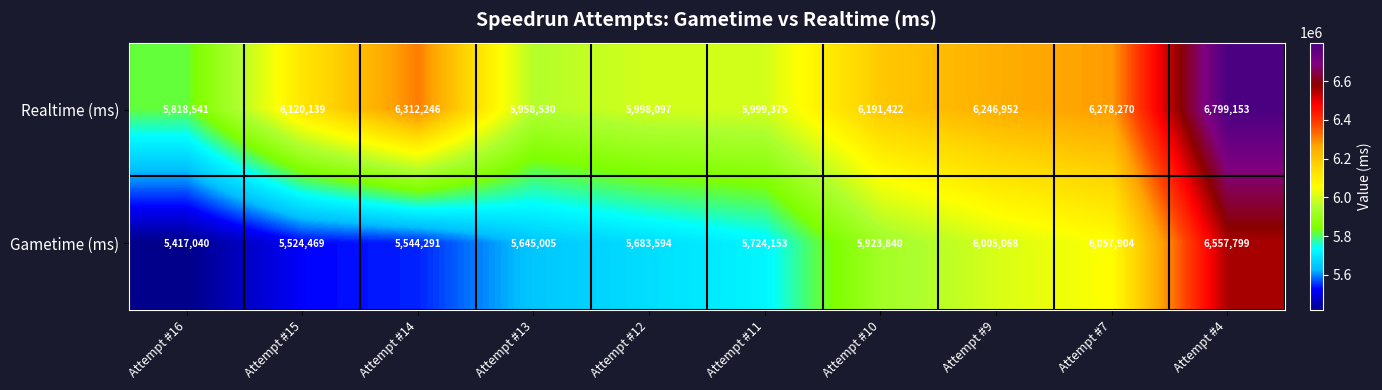

Rank the series at Attempt #10 from lowest to highest value.

Gametime (ms), Realtime (ms)